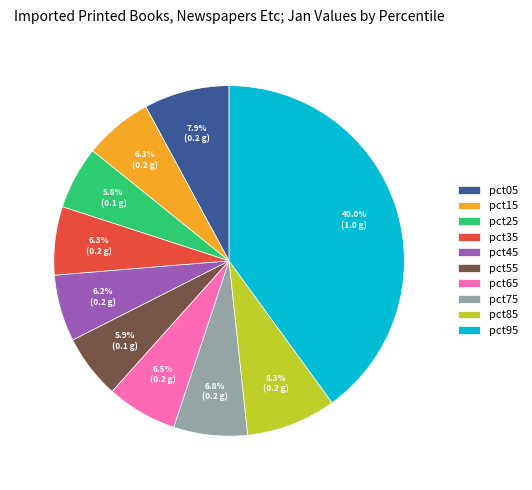

What is the largest slice in the pie chart?

pct95